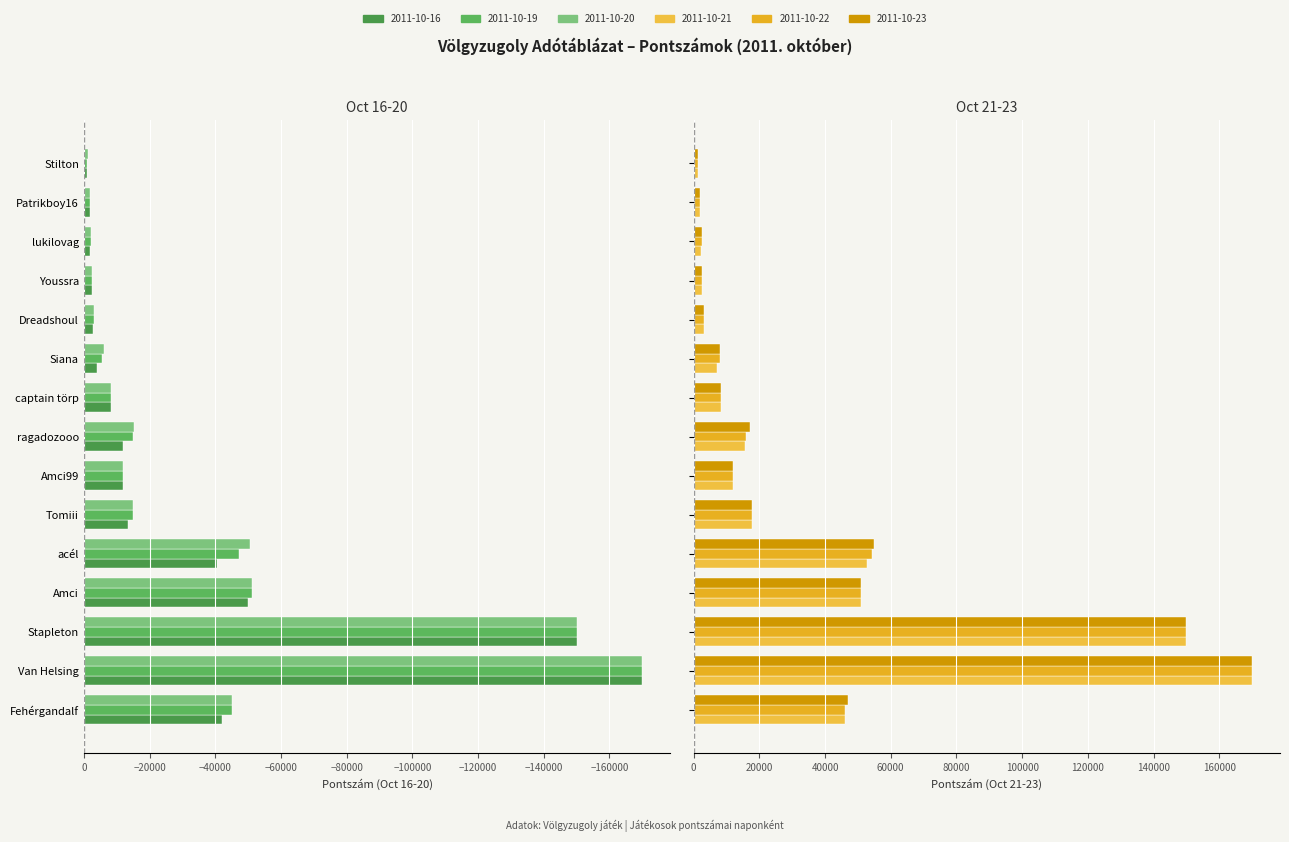

What is the greatest value displayed?

170000